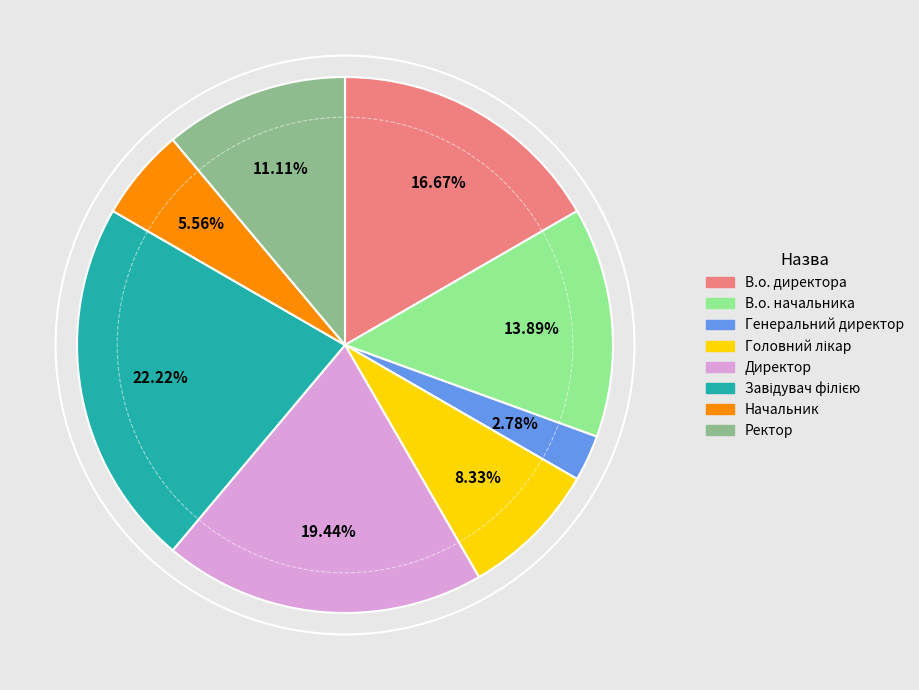

What is the smallest slice in the pie chart?

Генеральний директор